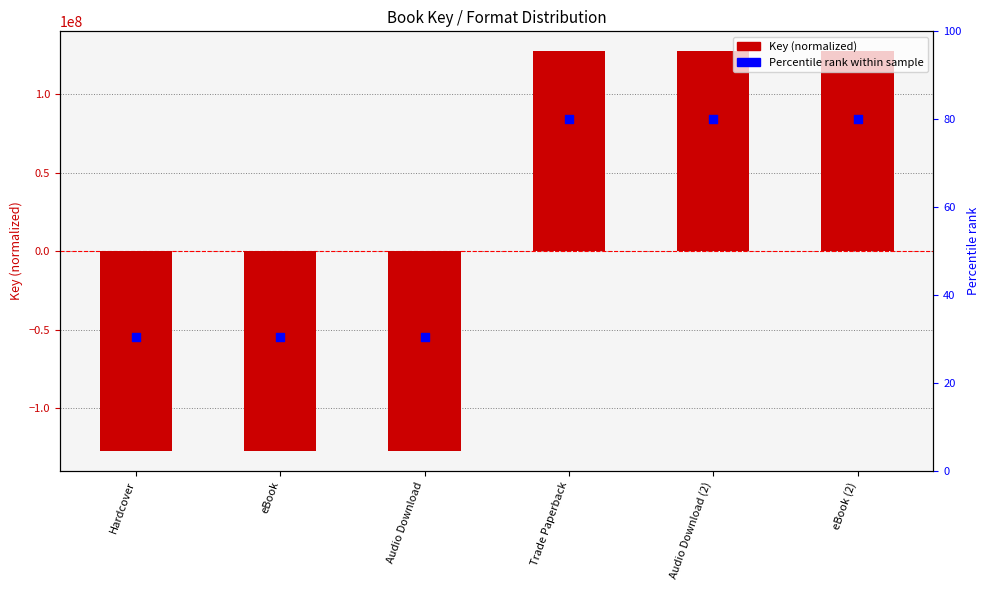

Which series reaches the maximum Y coordinate?

Key (normalized)